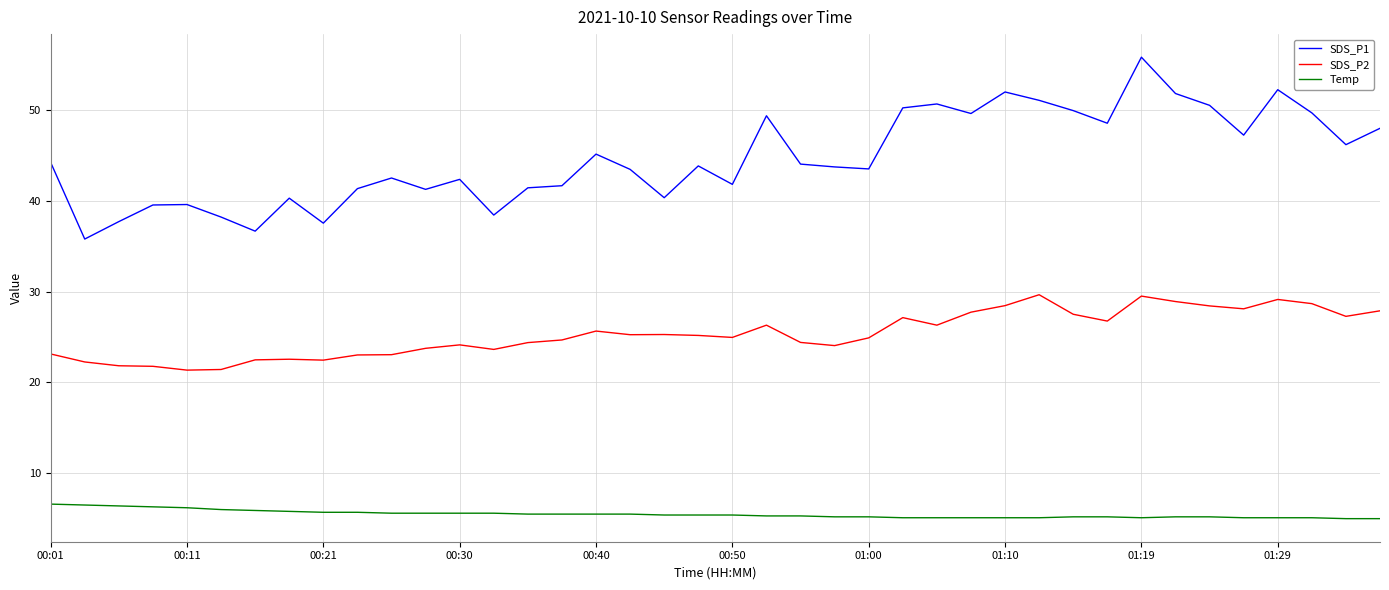

How many values in the SDS_P1 series are below 43?

17